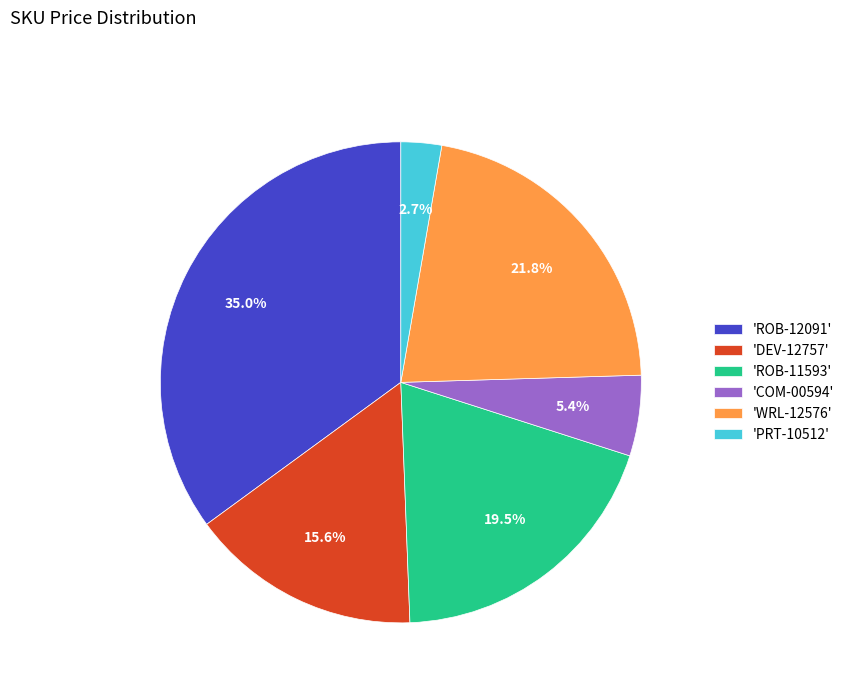

How many segments does this pie chart have?

6